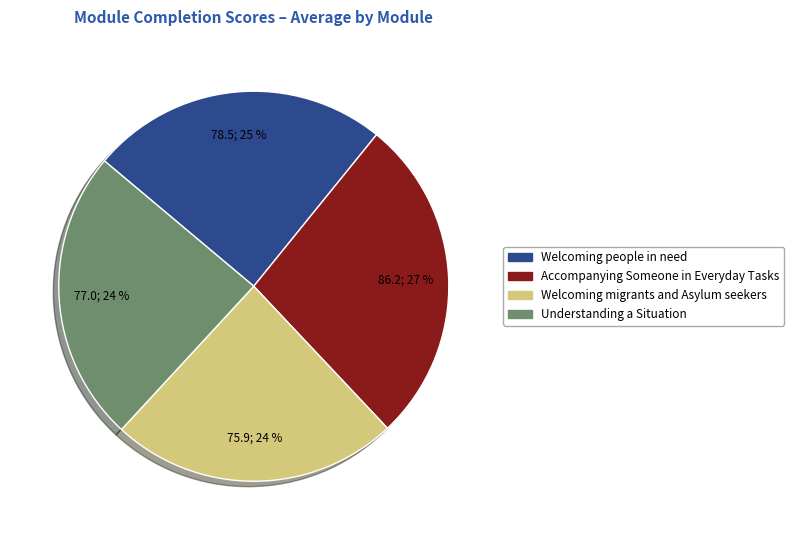

Is the sum of Welcoming people in need and Understanding a Situation greater than half?

No